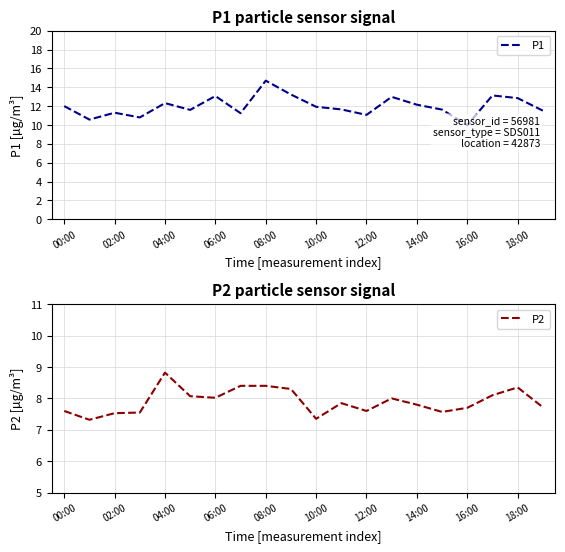

The P2 series shows 7.3 at 10:00. True or false?

True